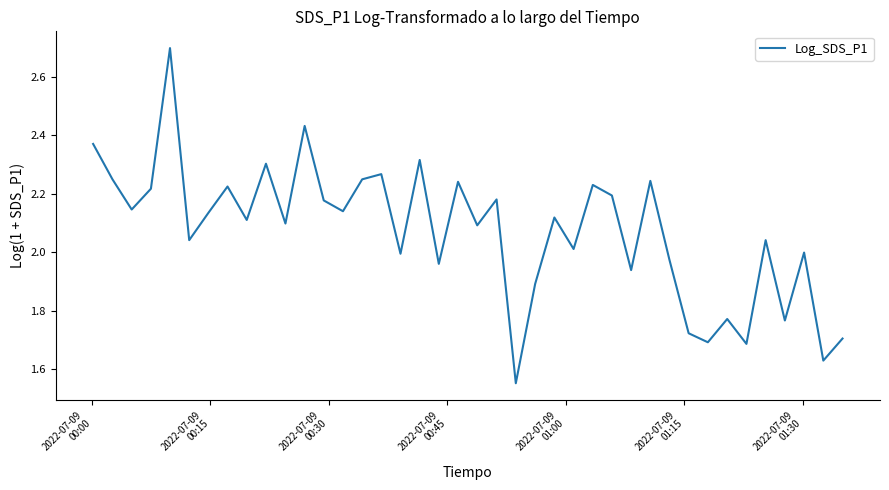

What is the difference between the maximum and minimum values?

1.1